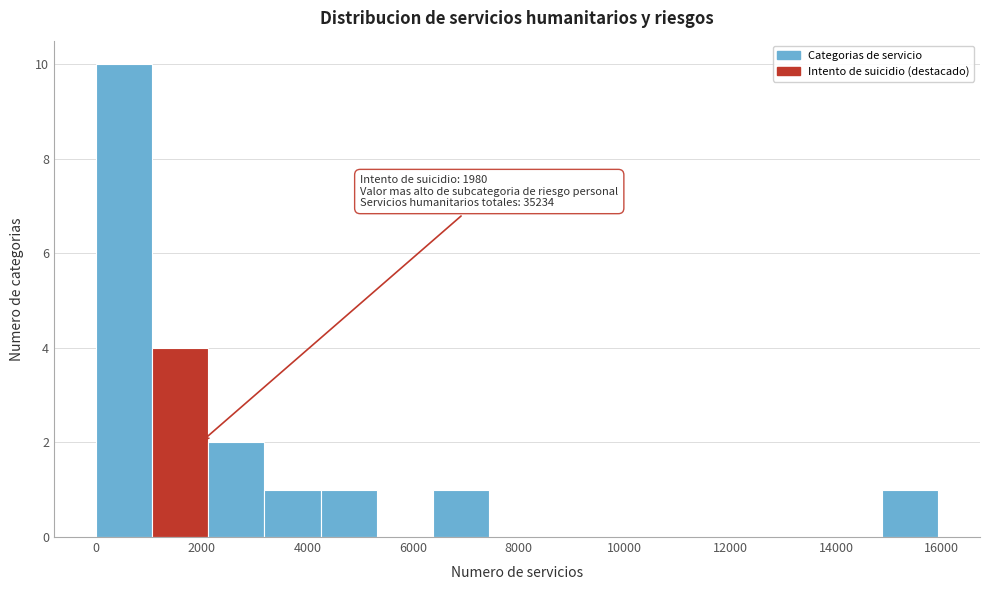

Which range on the x-axis has the tallest bar?

0 to 1000